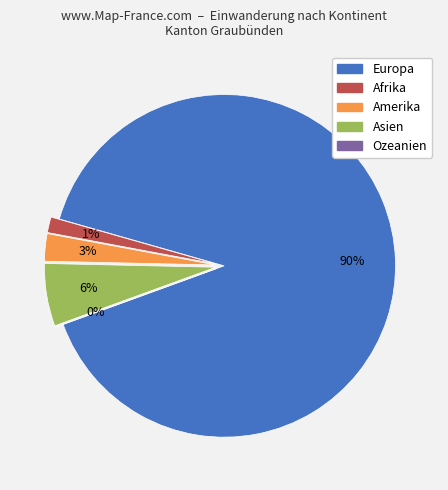

What is the majority slice?

Europa